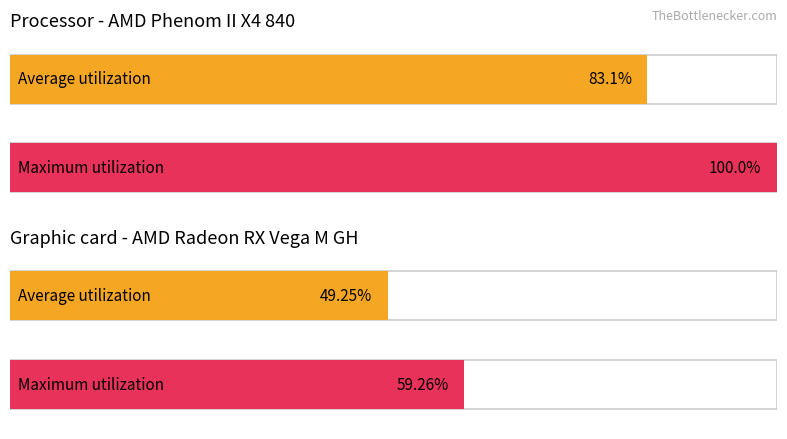

Reading right to left, what are all the values shown in this chart?

Average utilization: Vétérans 1=49.2	Seniors=83.1
Maximum utilization: Vétérans 1=59.3	Seniors=100.0